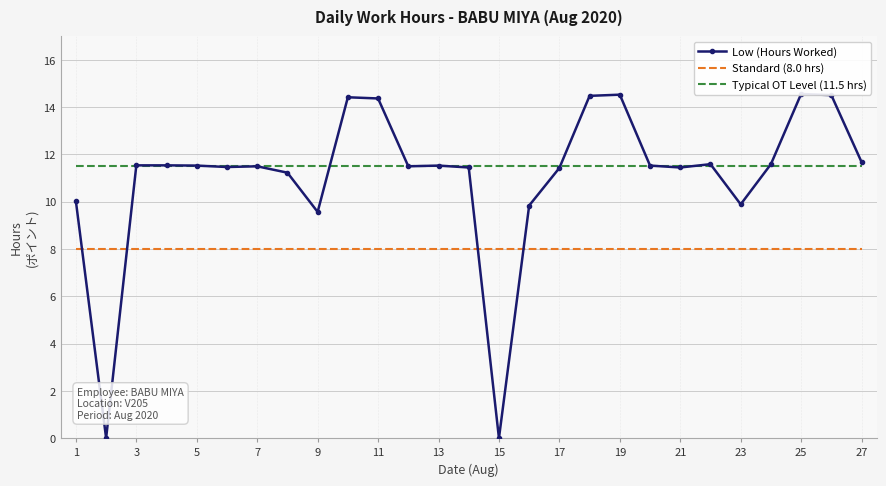

At how many categories does at least one series exceed 12?

6